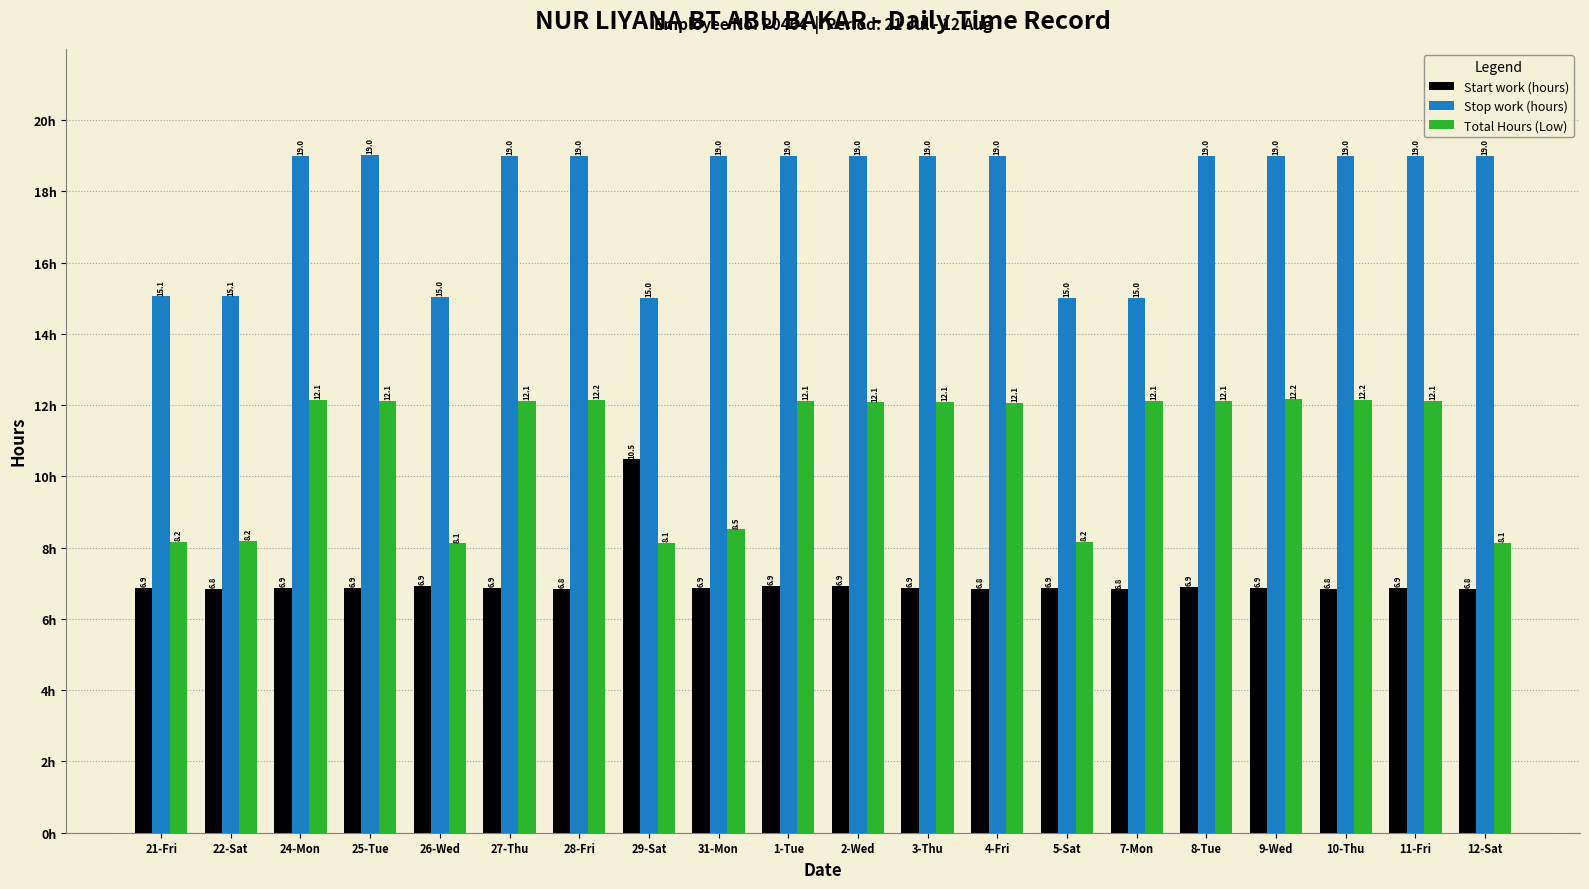

Read the Stop work (hours) value at 25-Tue.

19.0